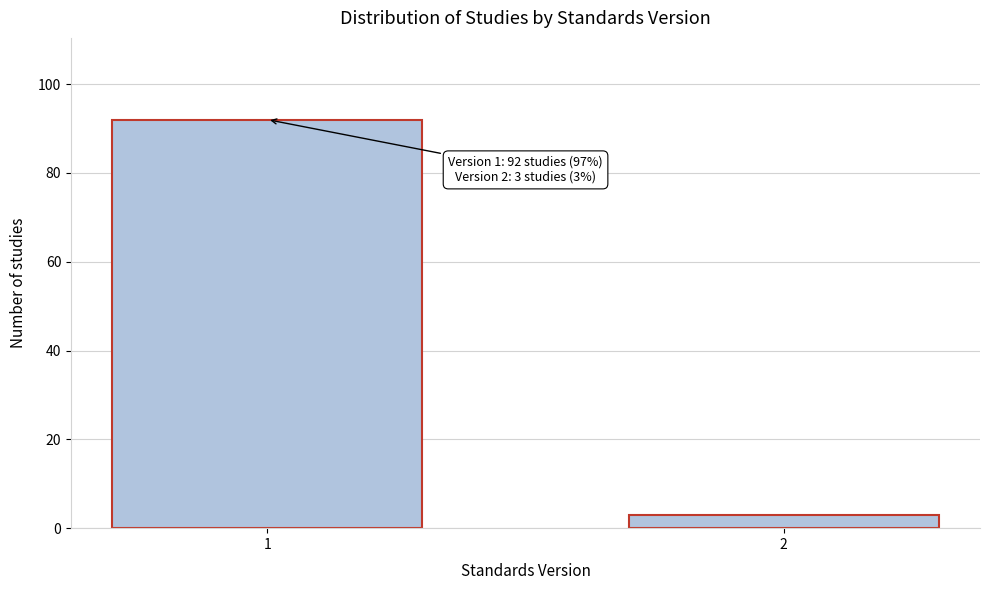

Reading left to right, extract all data points from this chart.

92	3